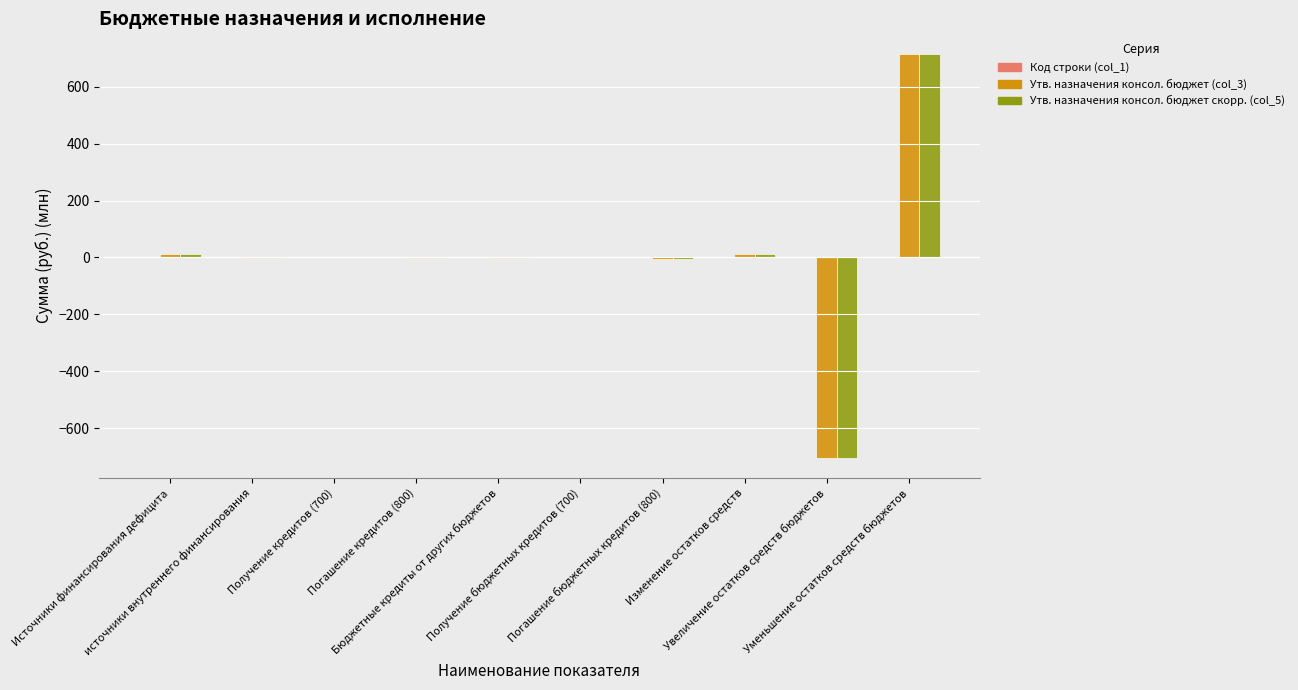

What is the maximum value shown in the chart?

716.9